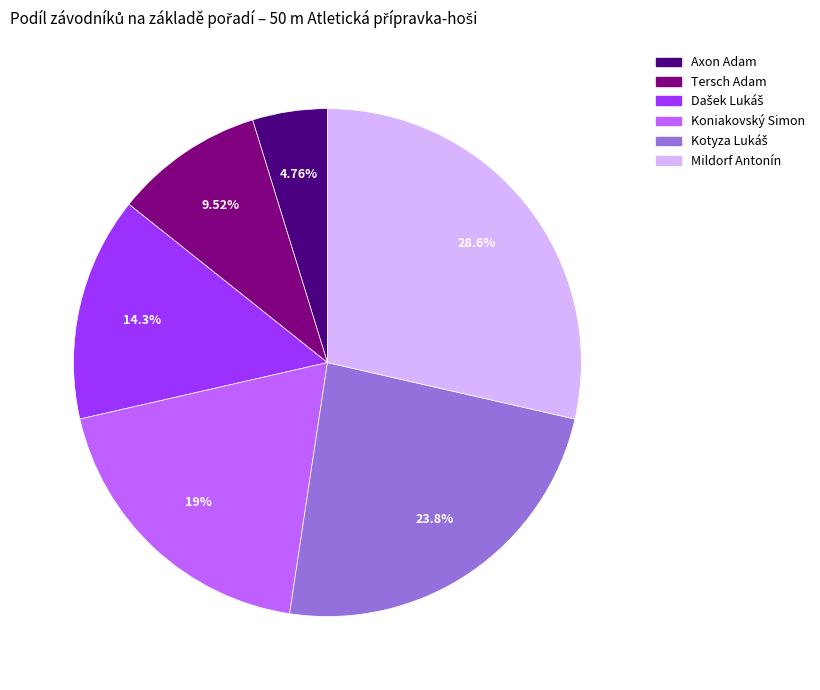

Is Axon Adam the majority of the pie?

No